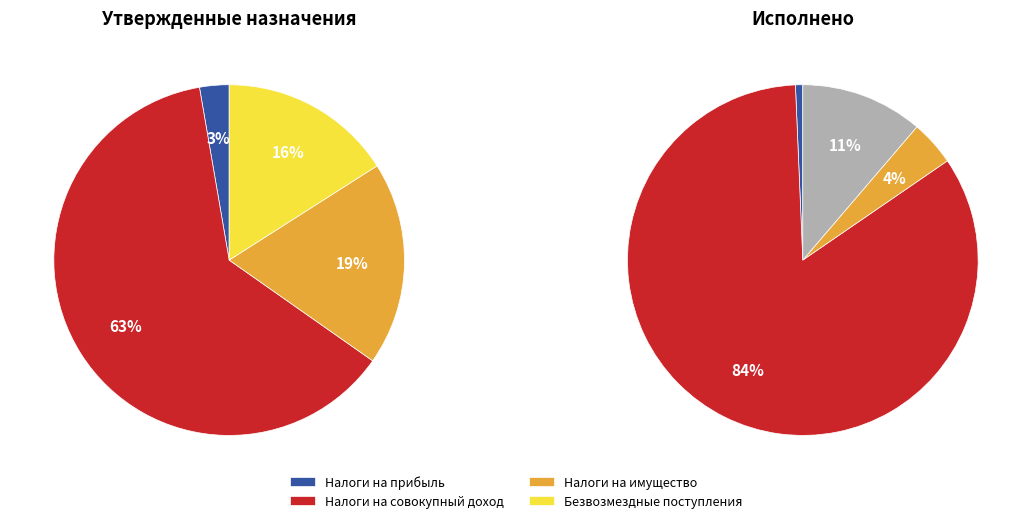

Is there a majority slice in this chart?

Yes